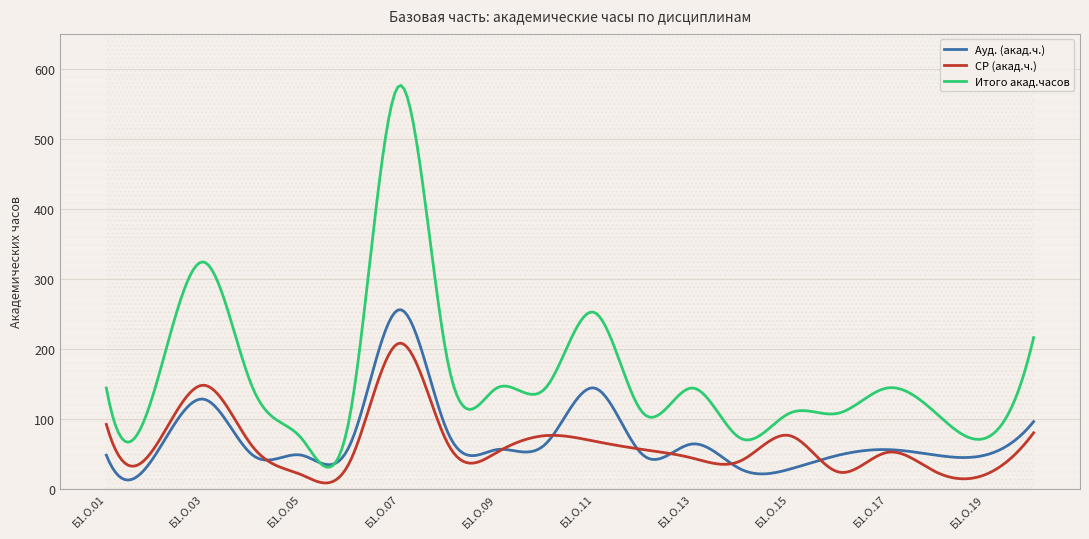

What is the value of the СР (акад.ч.) point at the 17th from the left?

52